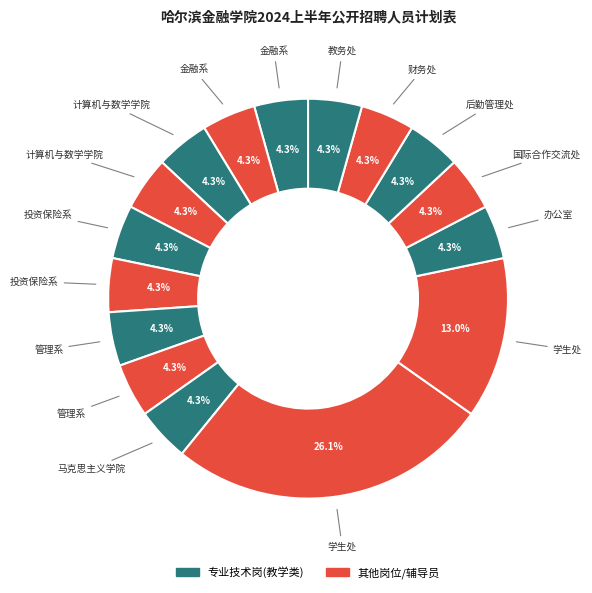

Rank the categories by value from highest to lowest.

学生处(F01), 学生处(F02), 金融系(ZR01), 金融系(ZR02), 计算机与数学学院(ZR03), 计算机与数学学院(ZR04), 投资保险系(ZR05), 投资保险系(ZR06), 管理系(ZR07), 管理系(ZR08), 马克思主义学院(ZR09), 办公室(G01), 国际合作交流处(G02), 后勤管理处(G03), 财务处(G04), 教务处(G05)